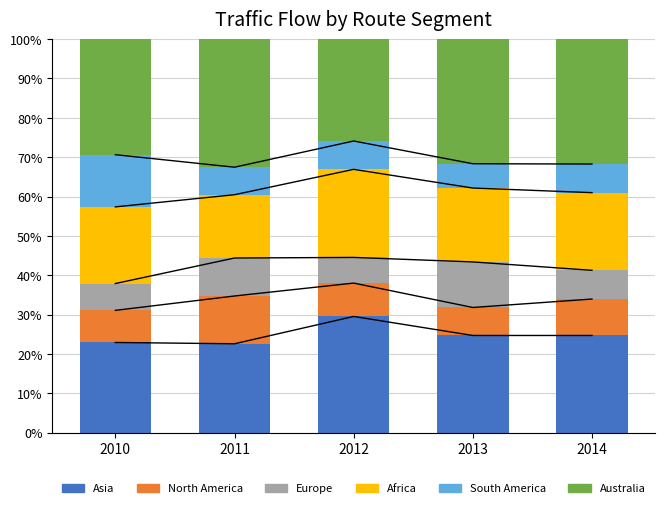

What is the difference between the maximum and second lowest values in the Australia series?

3.2